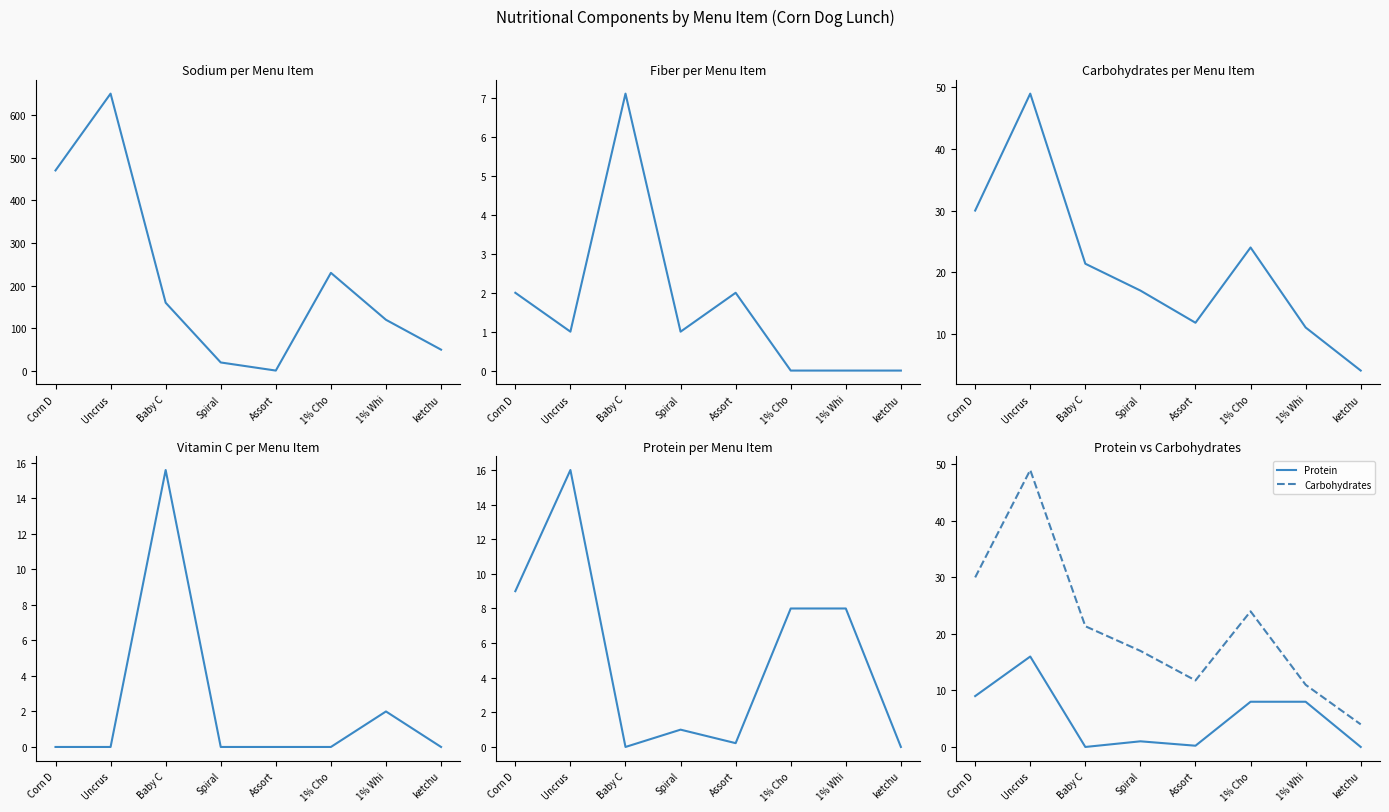

List the series in order of their peak value, lowest first.

Fiber, Vitamin C, Protein, Carbohydrates, Sodium